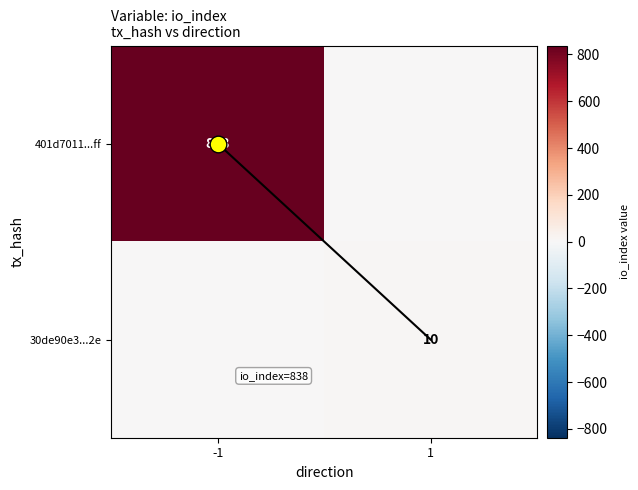

Where is 30de90e3...2e nearest to the value 5?

-1